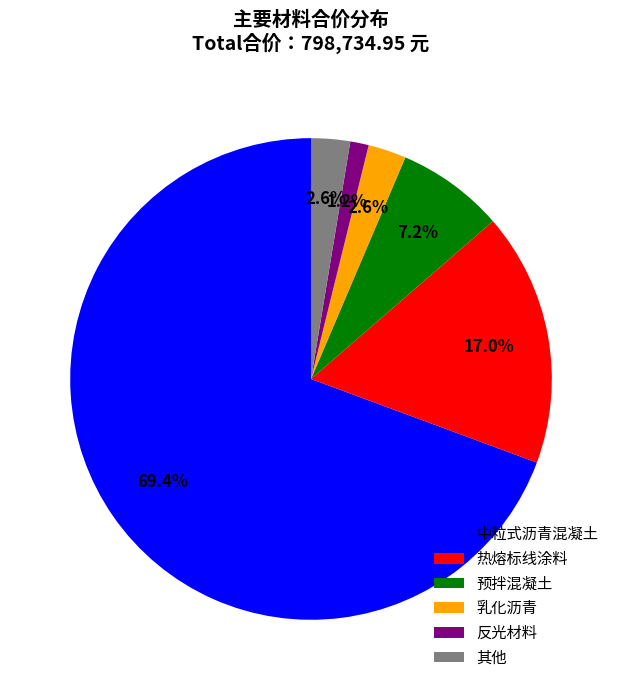

How many slices are in this pie chart?

6